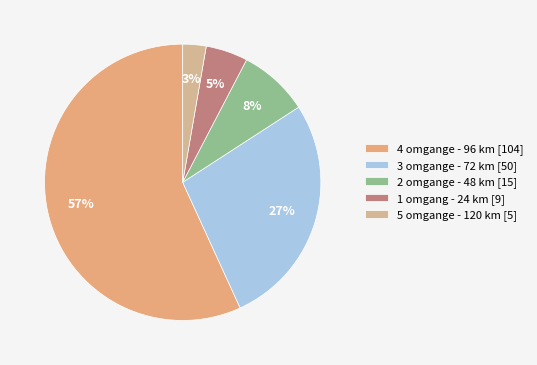

Which category has the smallest portion of the pie?

5 omgange - 120 km